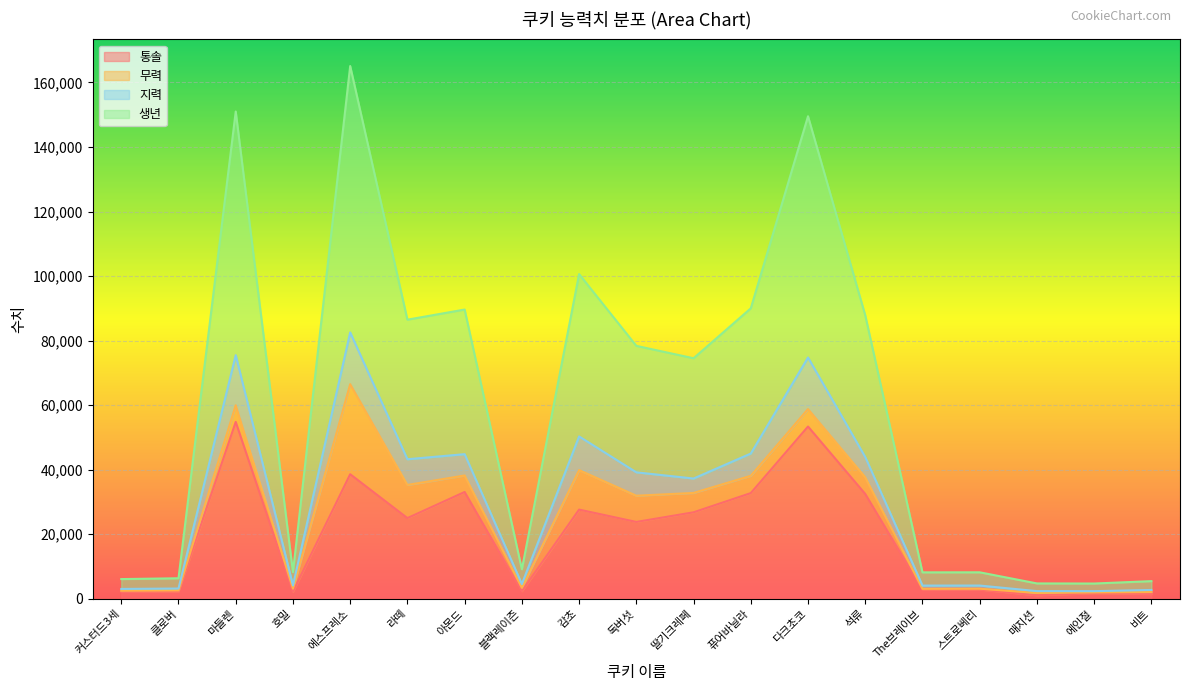

At which category is the sum across all series the highest?

에스프레소